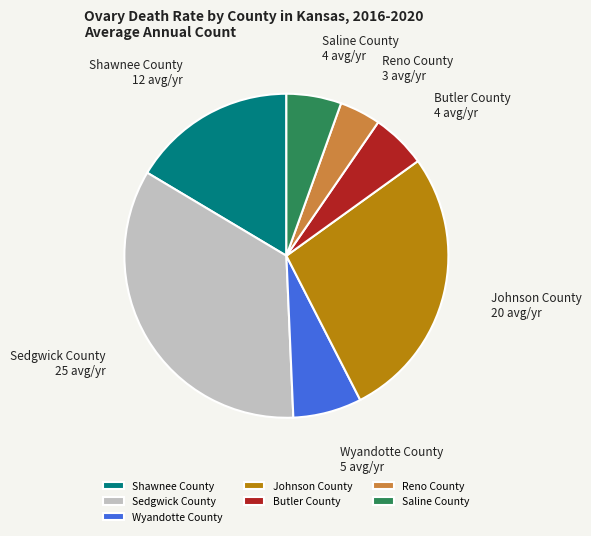

Is the sum of Reno County and Wyandotte County greater than half?

No